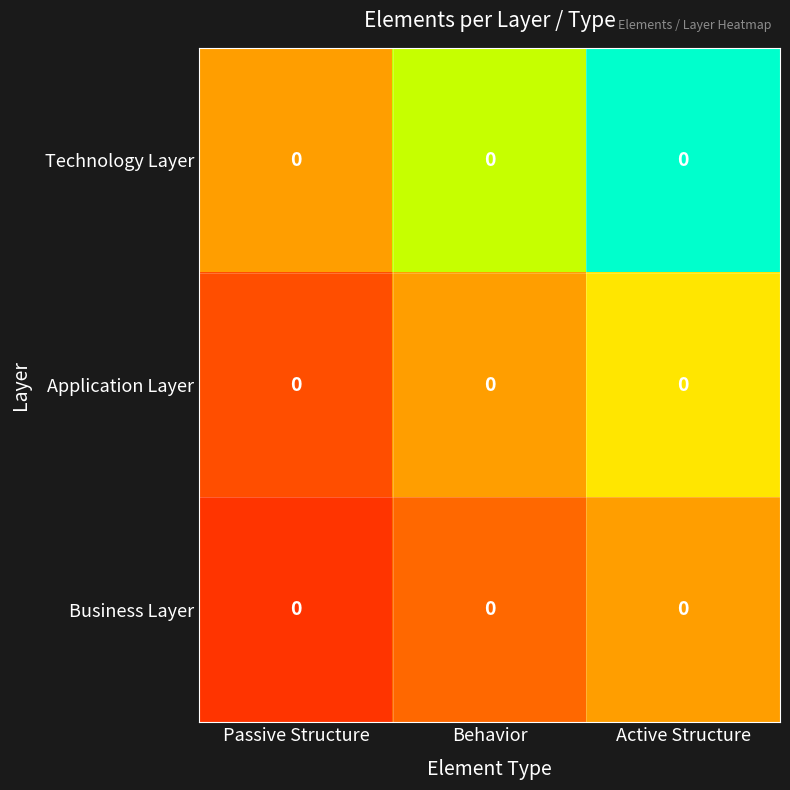

List the labels in order of Business Layer value, largest first.

Active Structure, Behavior, Passive Structure